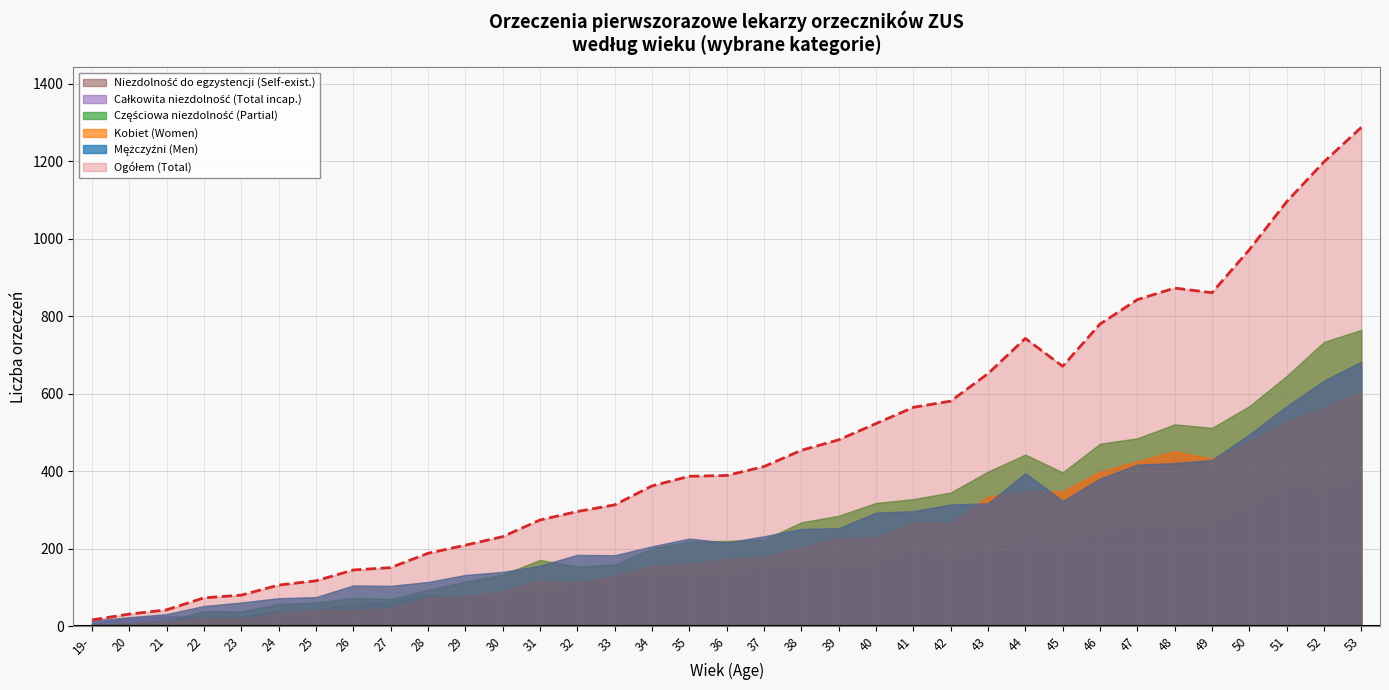

What is the approximate value of Częściowa niezdolność (Partial) at 48, to the nearest 10?

520